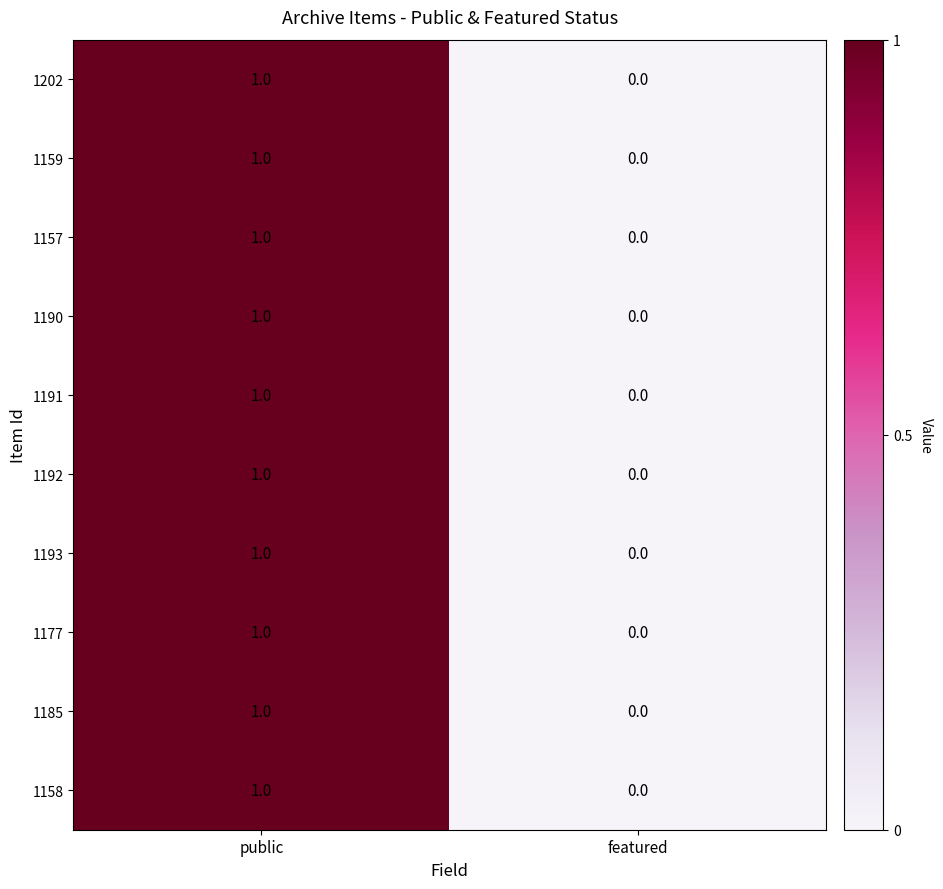

Which category has the highest value across all series?

public